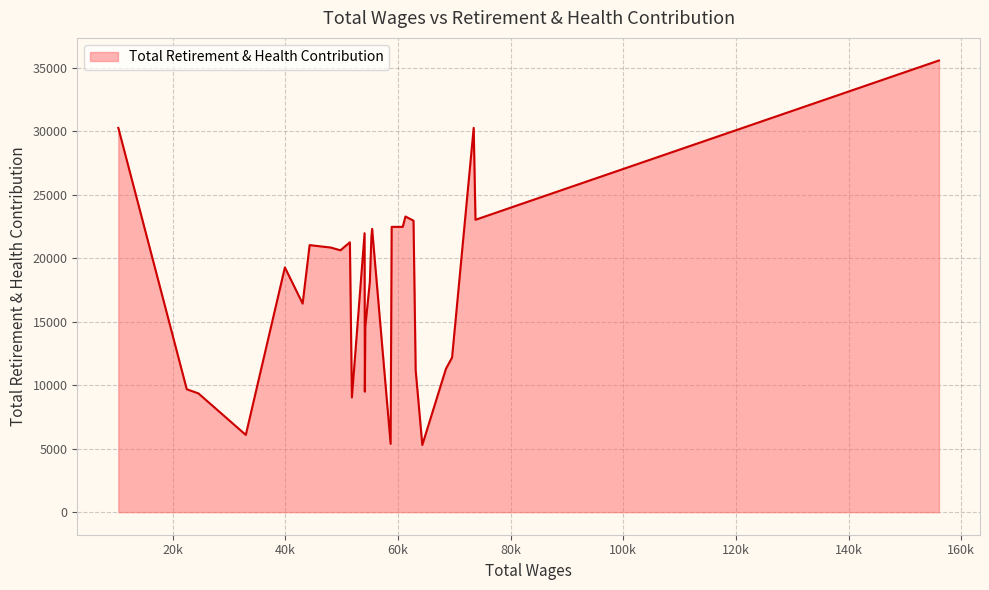

What is the difference between the maximum and minimum values?

30282